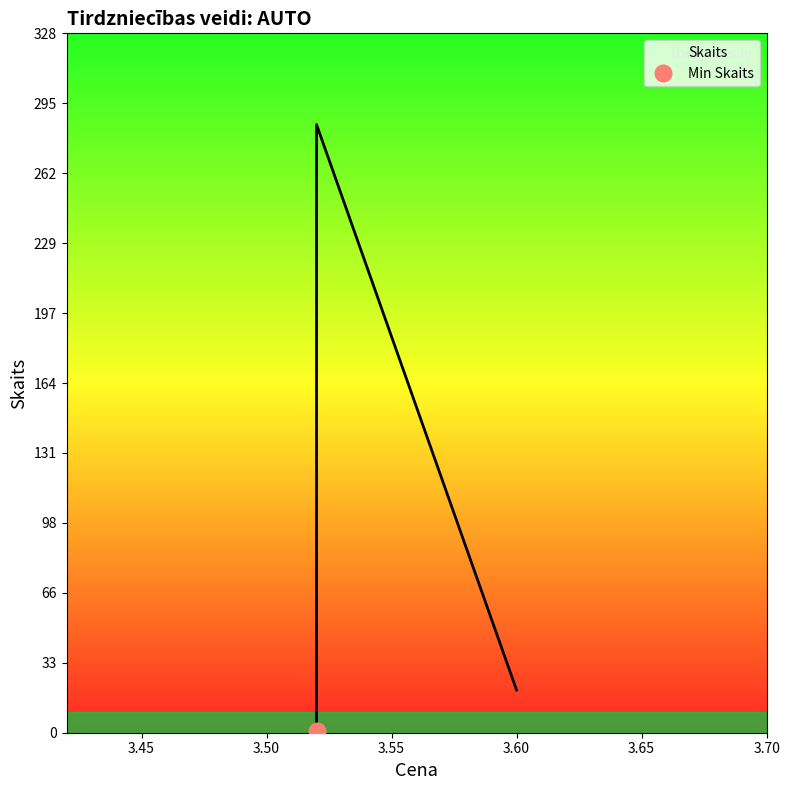

What is the greatest value displayed?

285